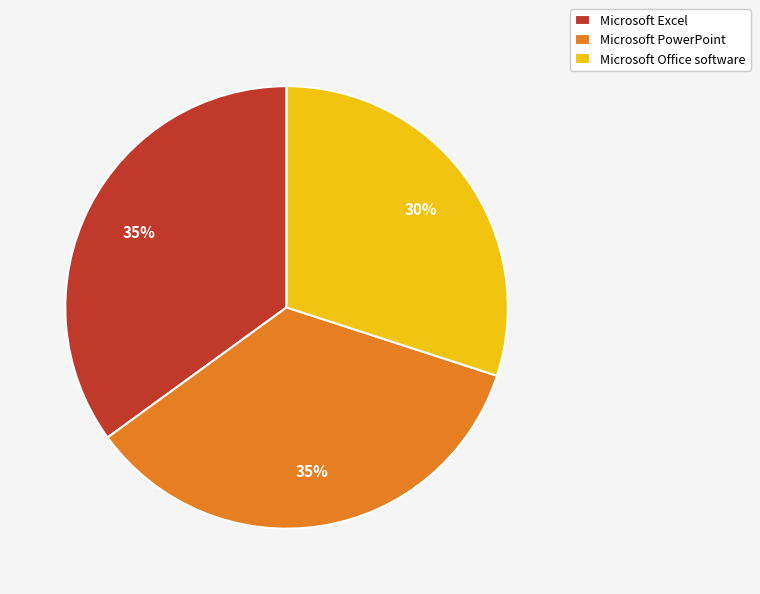

Is there a majority slice in this chart?

No